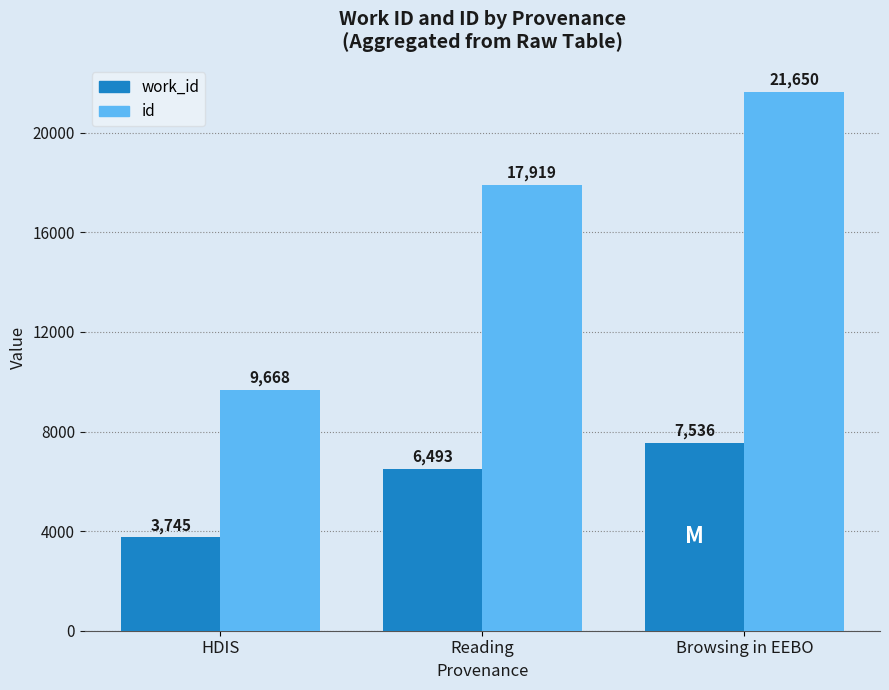

How many data points in work_id are less than 6493?

1